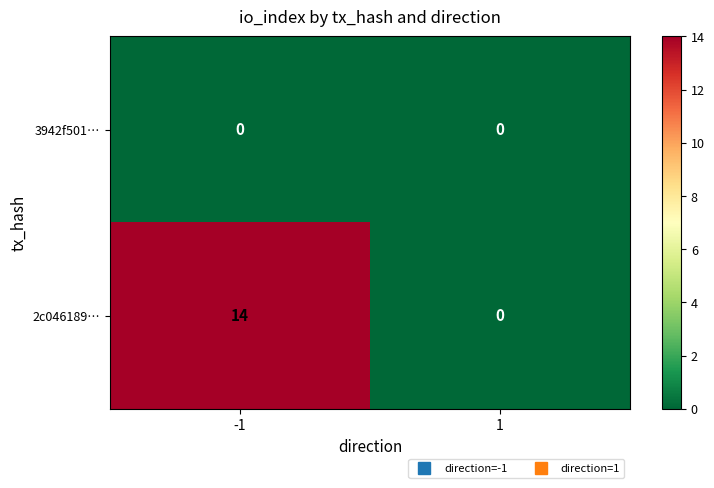

Which series has the largest total across all categories?

2c046189…